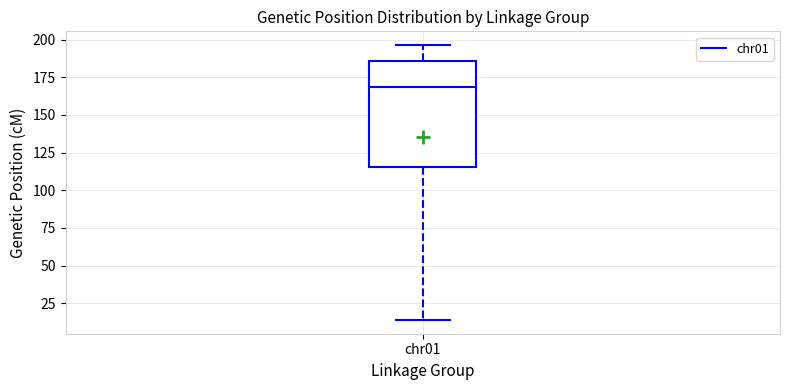

Transcribe this box plot: give where the median line is, the range the box spans, and where the two whiskers end, as read against the y-axis. The values are not printed on the chart, so give them approximately, as read against the axis.

median 170, box 115 to 185, whiskers 15 to 195